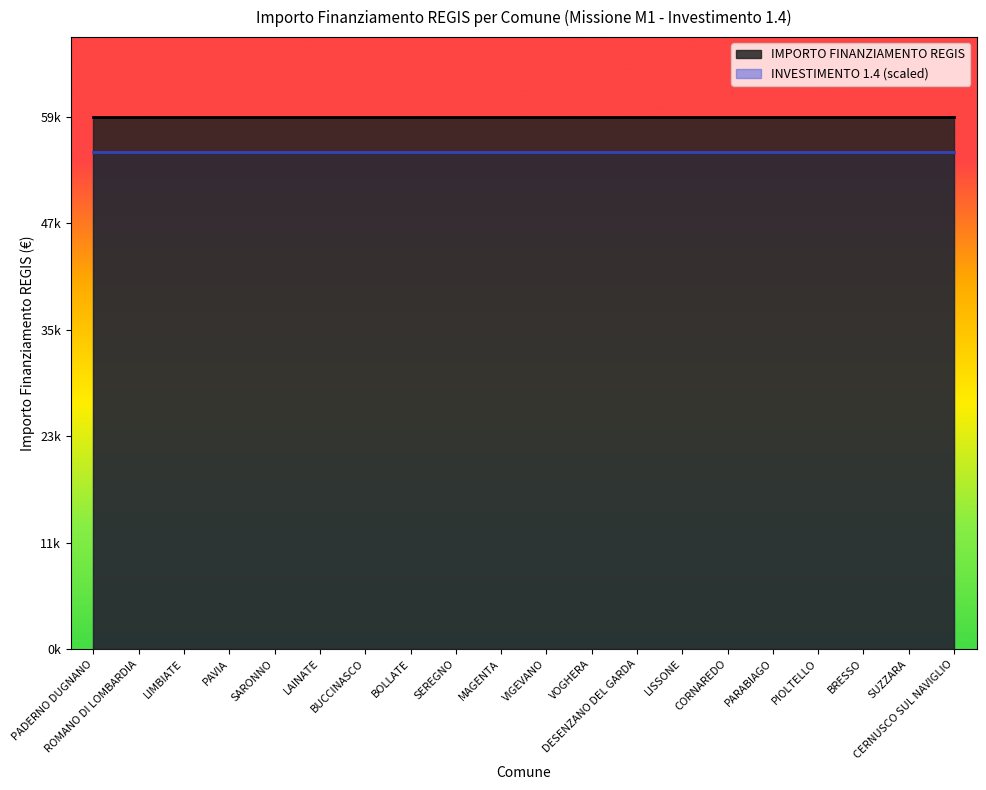

List the series in order of their peak value, lowest first.

Investimento (1.4), Concluso